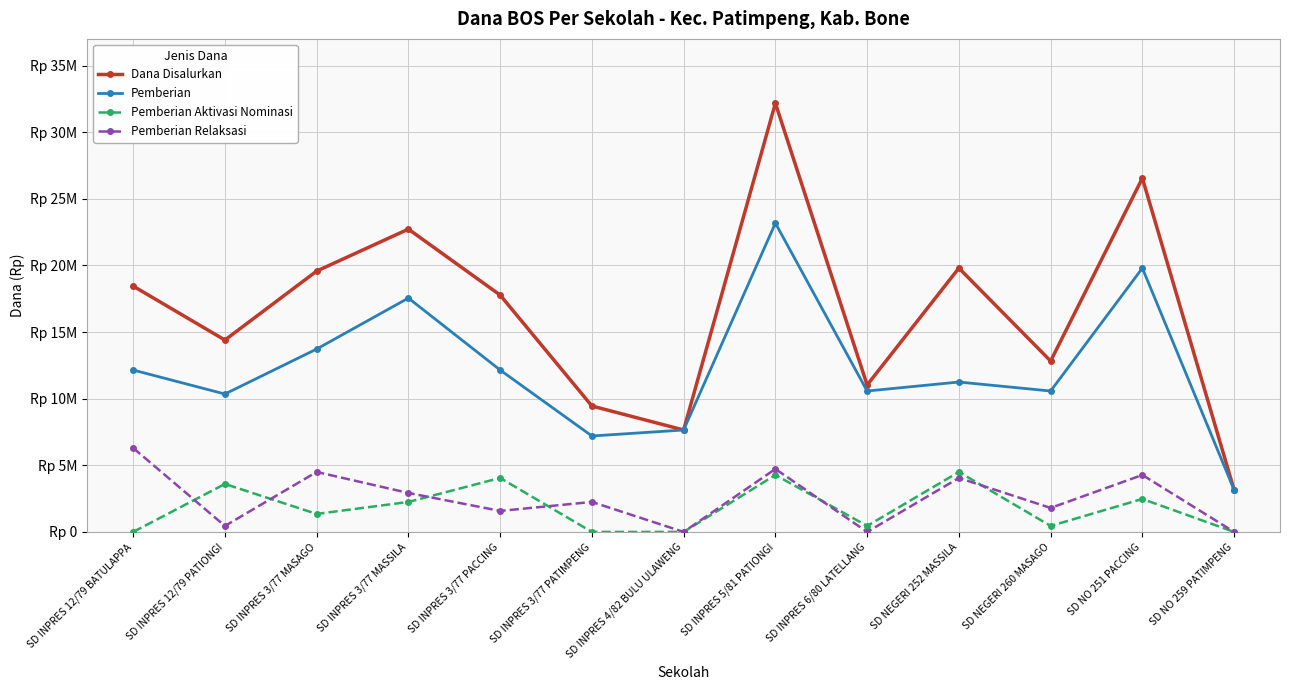

In Pemberian Aktivasi Nominasi, how many points are lower than both neighbors (excluding endpoints)?

3